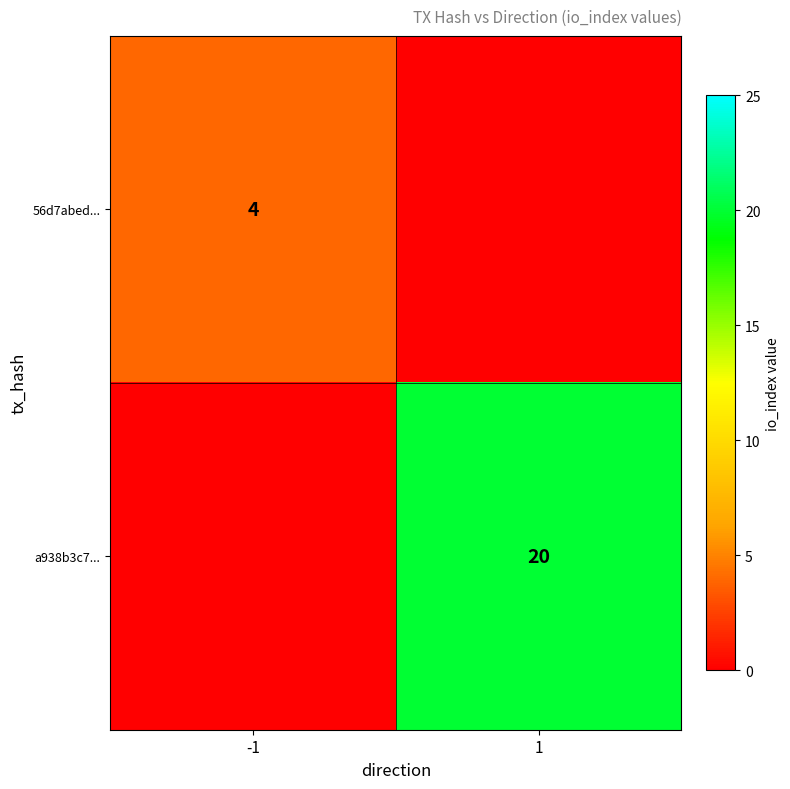

Is it true that 56d7abed... equals 3 at -1?

False